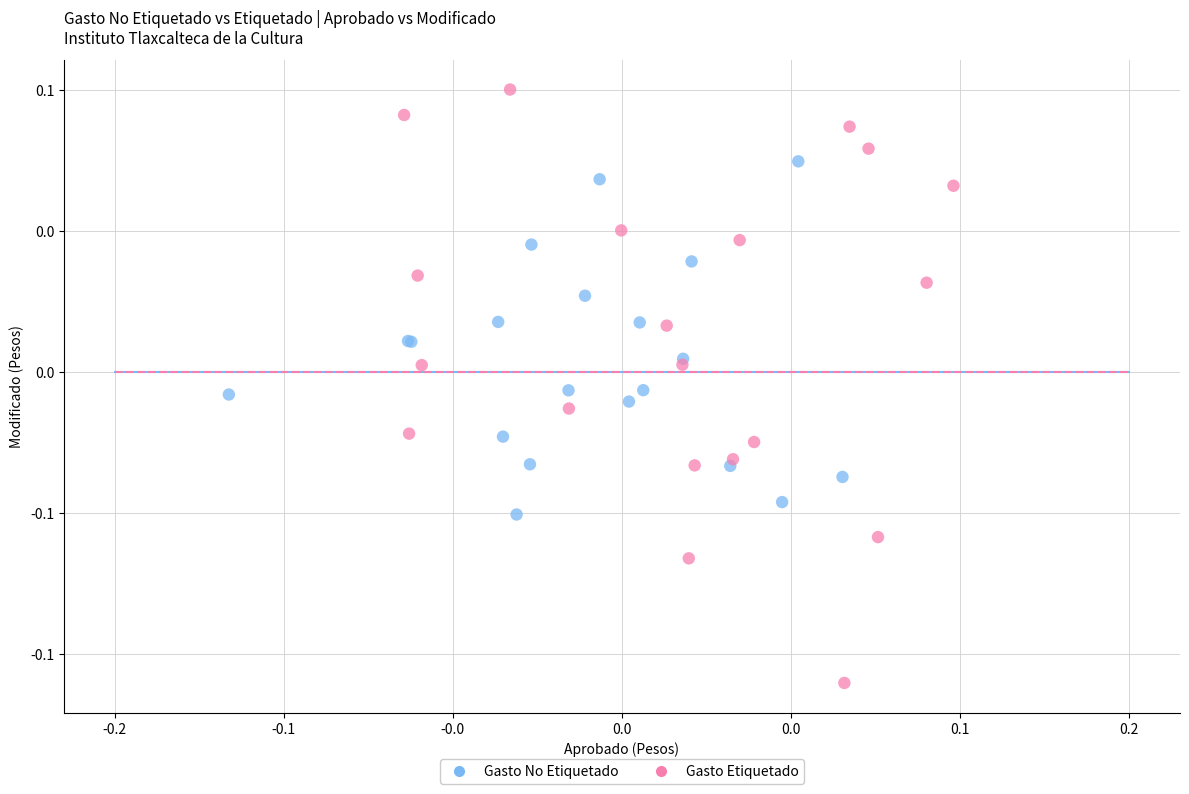

Which series contains the lowest Y value?

Gasto Etiquetado